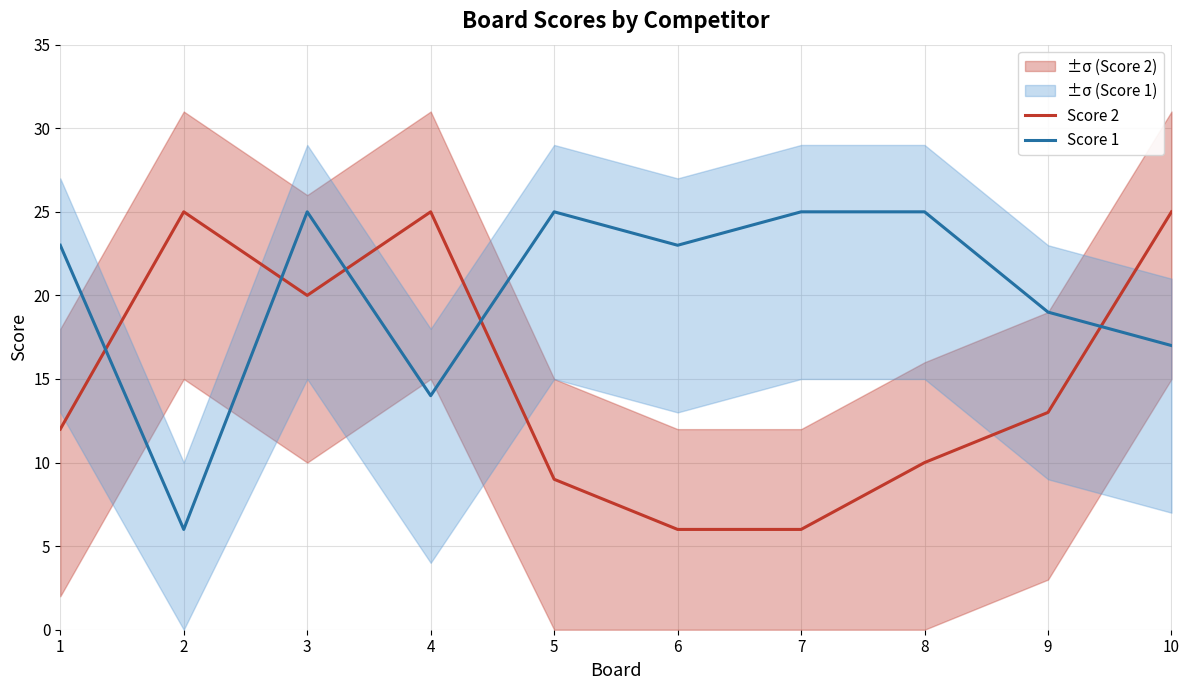

Reading left to right, extract all data points from this chart.

Score 2: 1=12	2=25	3=20	4=25	5=9	6=6	7=6	8=10	9=13	10=25
Score 1: 1=23	2=6	3=25	4=14	5=25	6=23	7=25	8=25	9=19	10=17